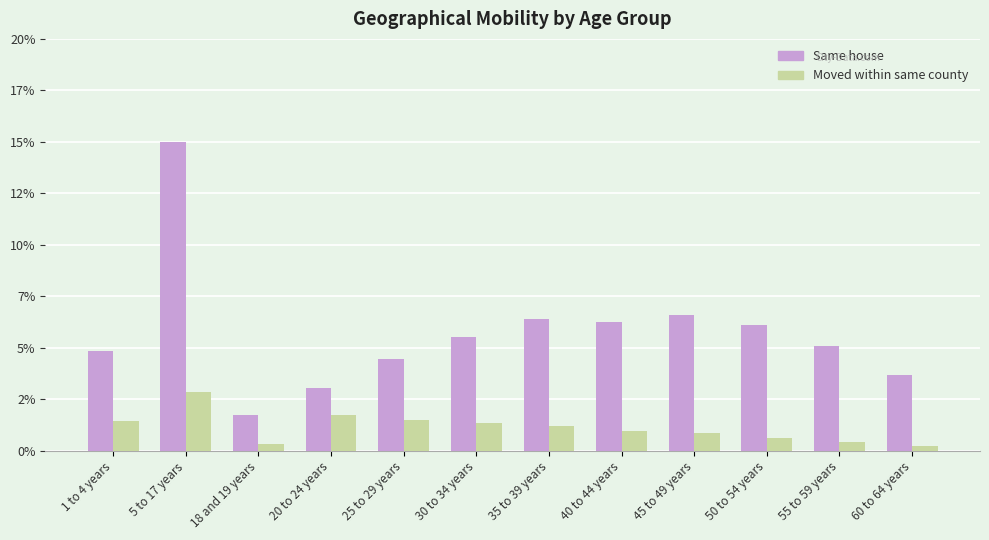

Is it true that Moved within same county equals 0.5 at 40 to 44 years?

False